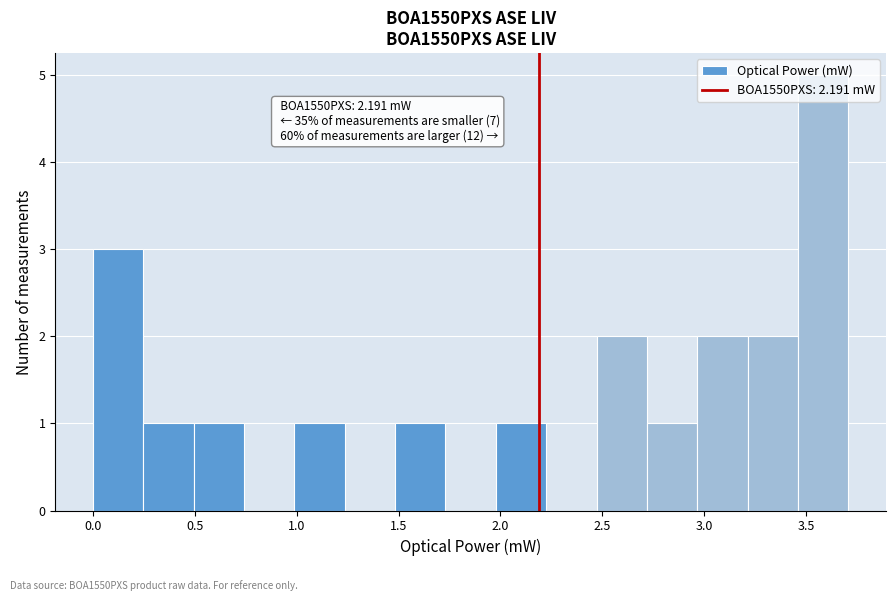

Which range on the x-axis has the tallest bar?

3.45 to 3.70